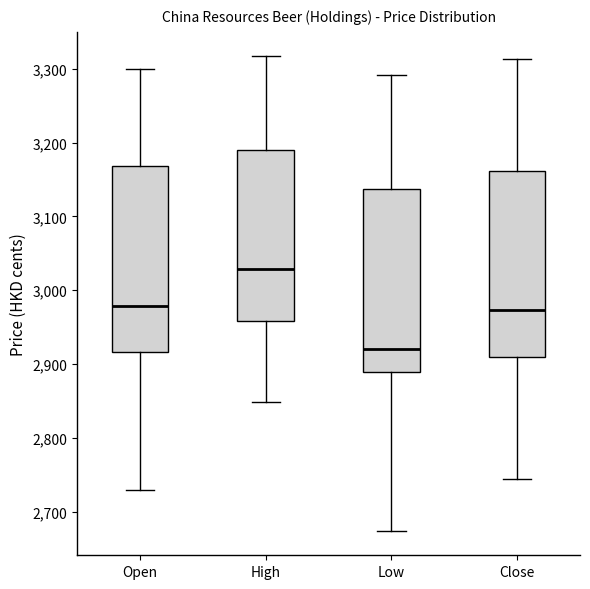

Reading left to right, read every box against the y-axis: the position of its median line, the range the box covers, and the ends of its whiskers. The values are not printed on the chart, so give them approximately, as read against the axis.

Open: median 2980, box 2920 to 3170, whiskers 2730 to 3300
High: median 3030, box 2960 to 3190, whiskers 2850 to 3320
Low: median 2920, box 2890 to 3140, whiskers 2670 to 3290
Close: median 2970, box 2910 to 3160, whiskers 2740 to 3310